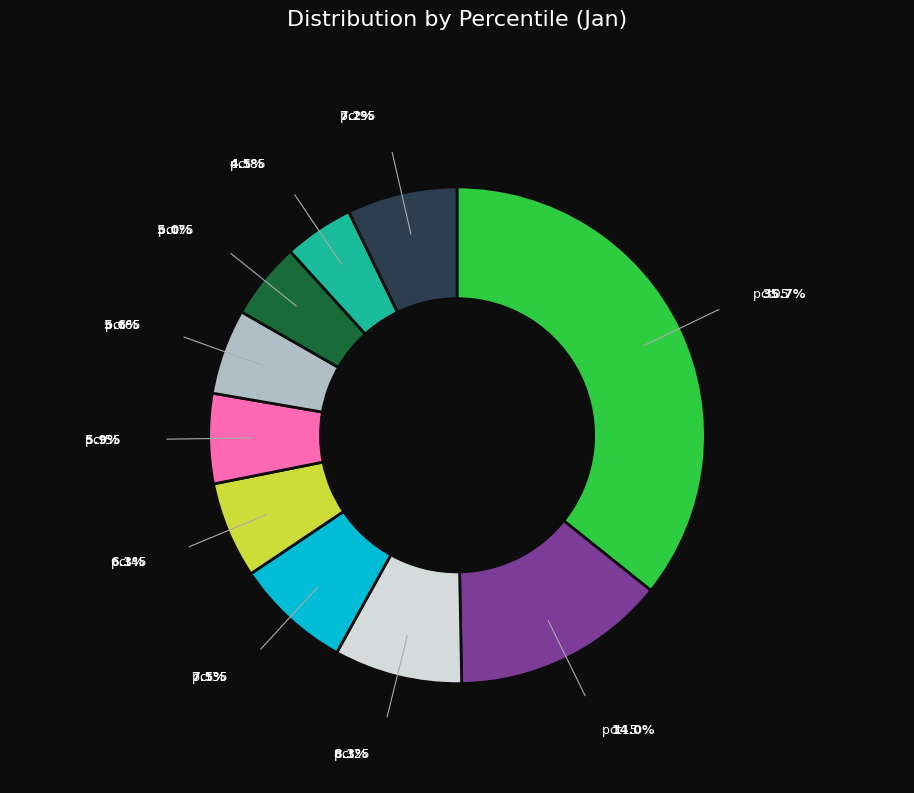

How many slices are in this pie chart?

10